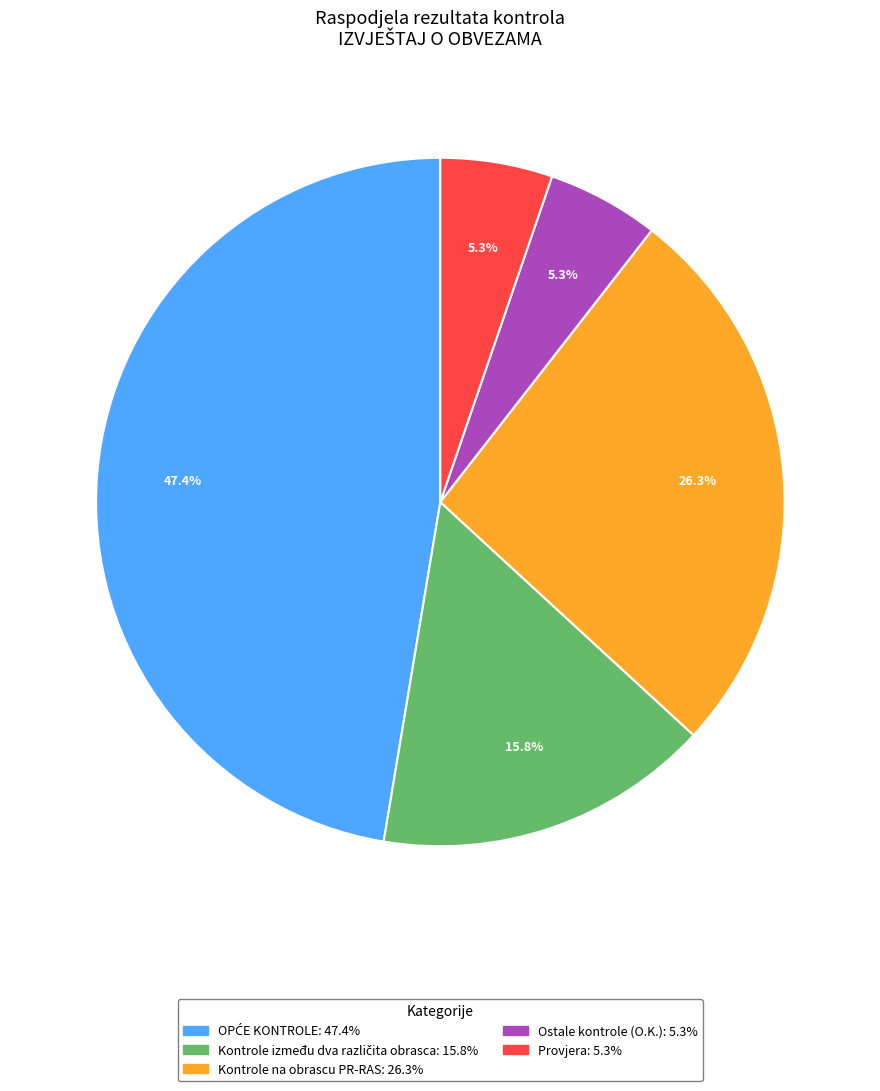

Is there any slice that represents more than half of the pie?

No